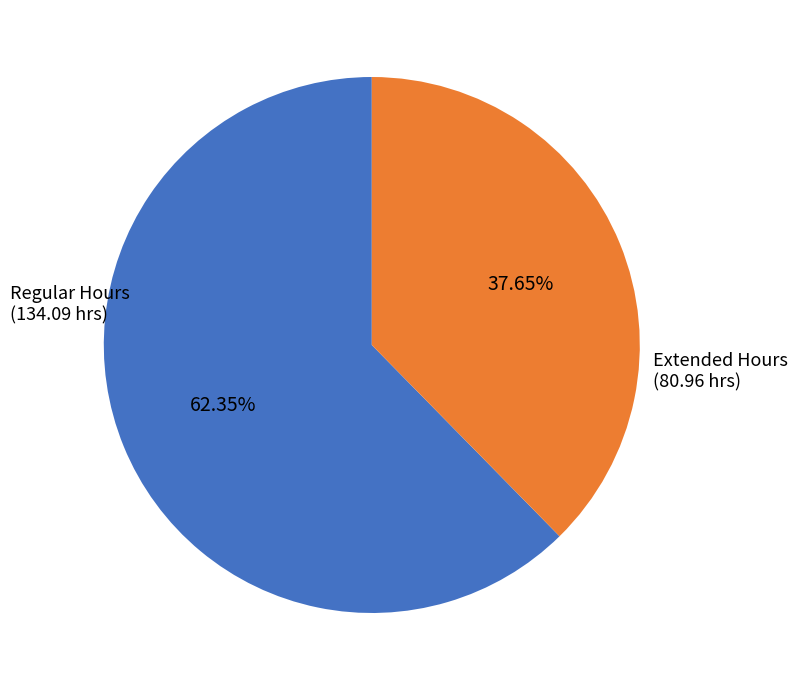

Does any single category account for the majority?

Yes